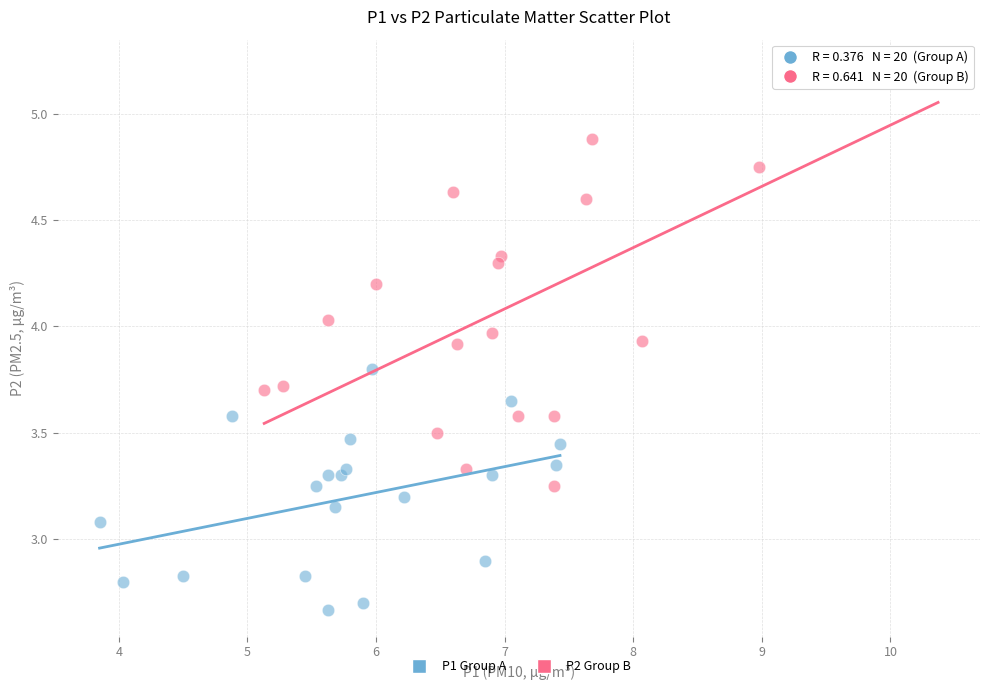

Which series contains the lowest Y value?

P1 Group A